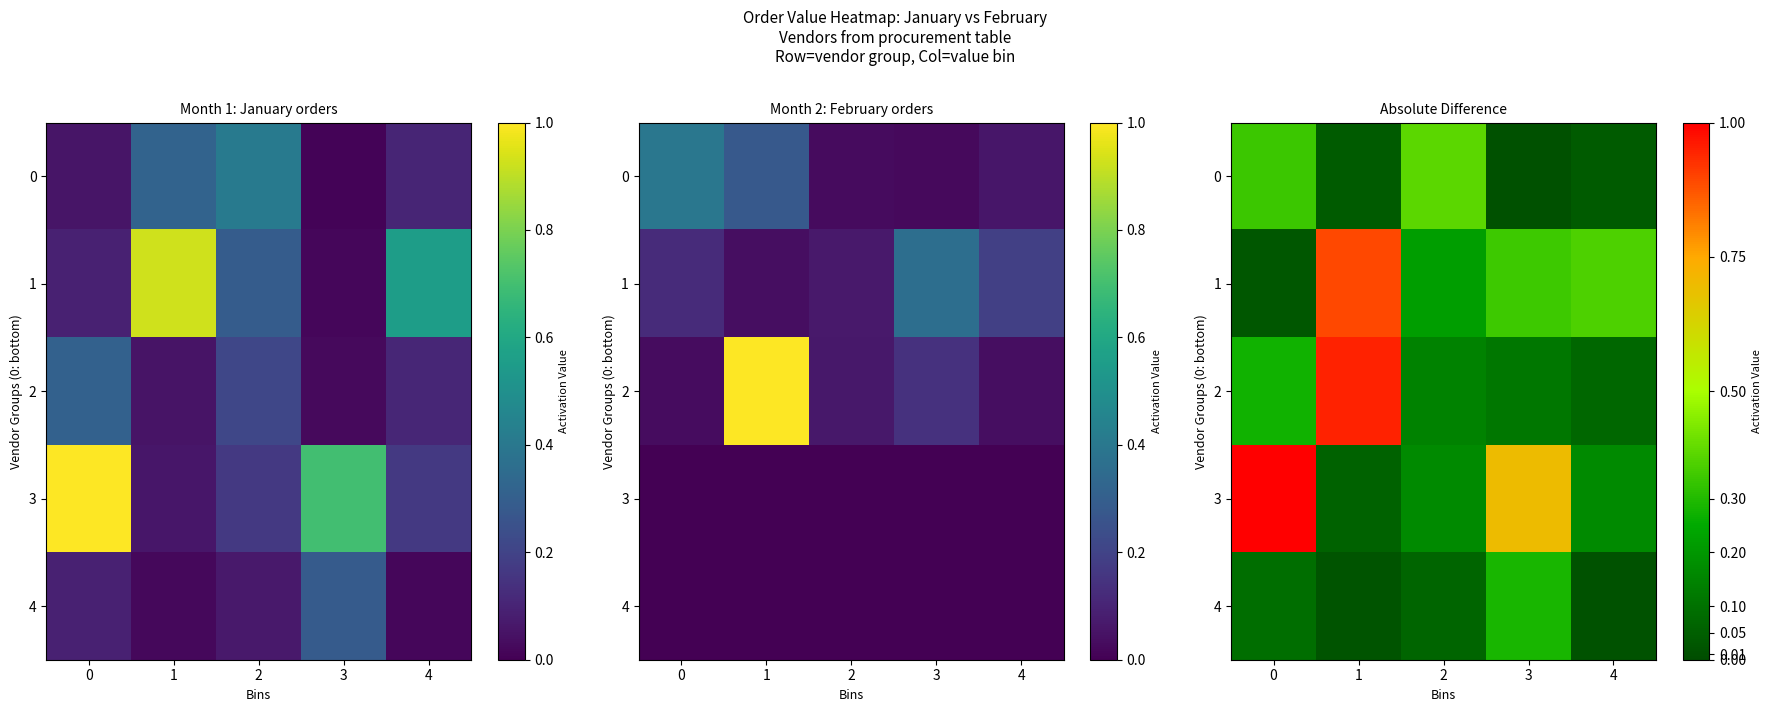

Which series has the widest spread of values?

3